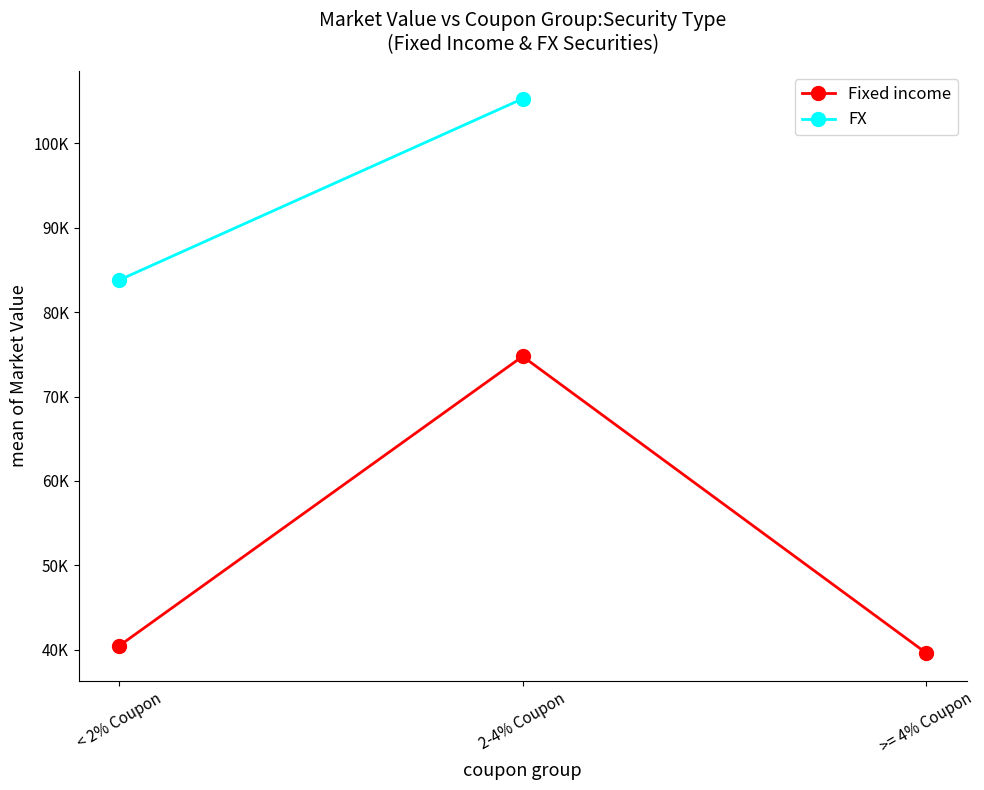

List the series in order of their peak value, highest first.

FX, Fixed income